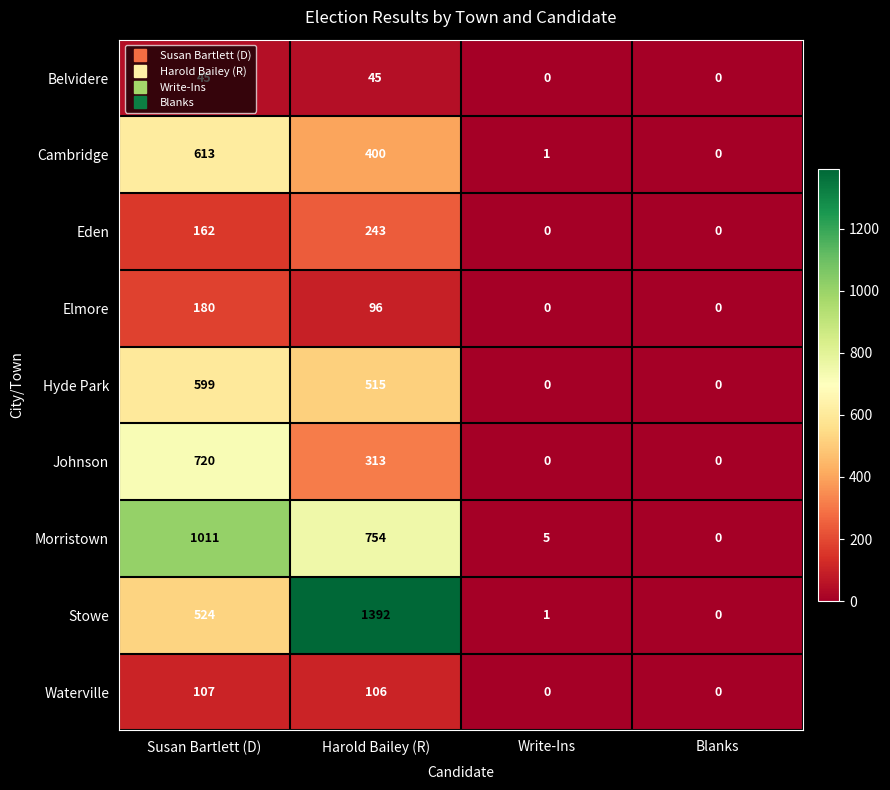

What is the average value of the Eden series?

101